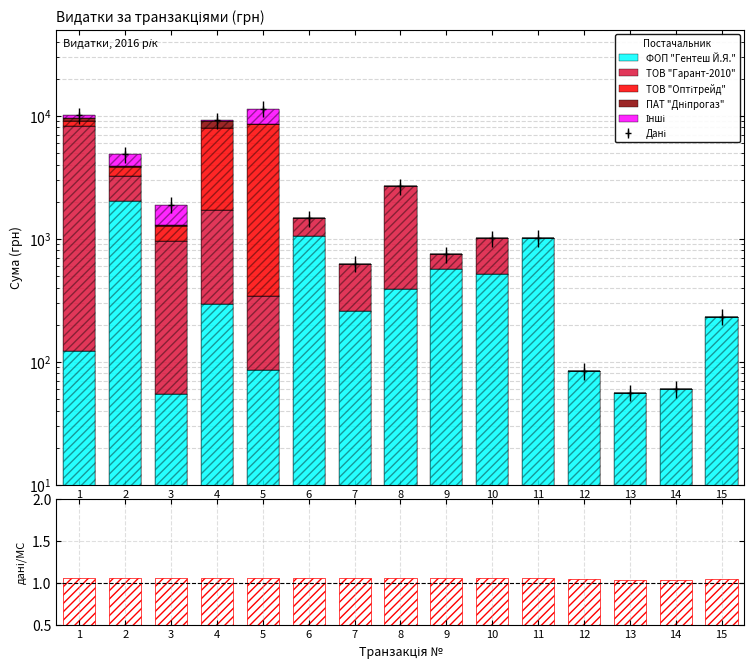

At how many categories does at least one series exceed 5430?

3